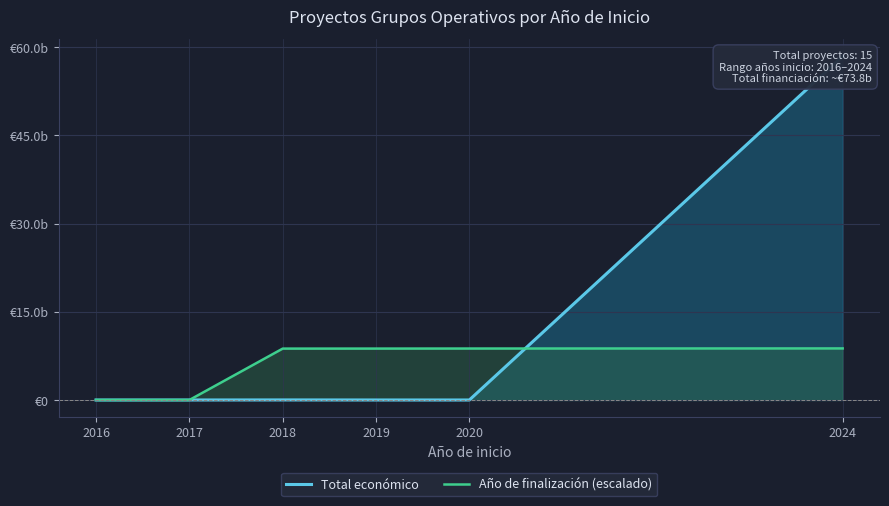

Where is the first local minimum for Total económico?

2020